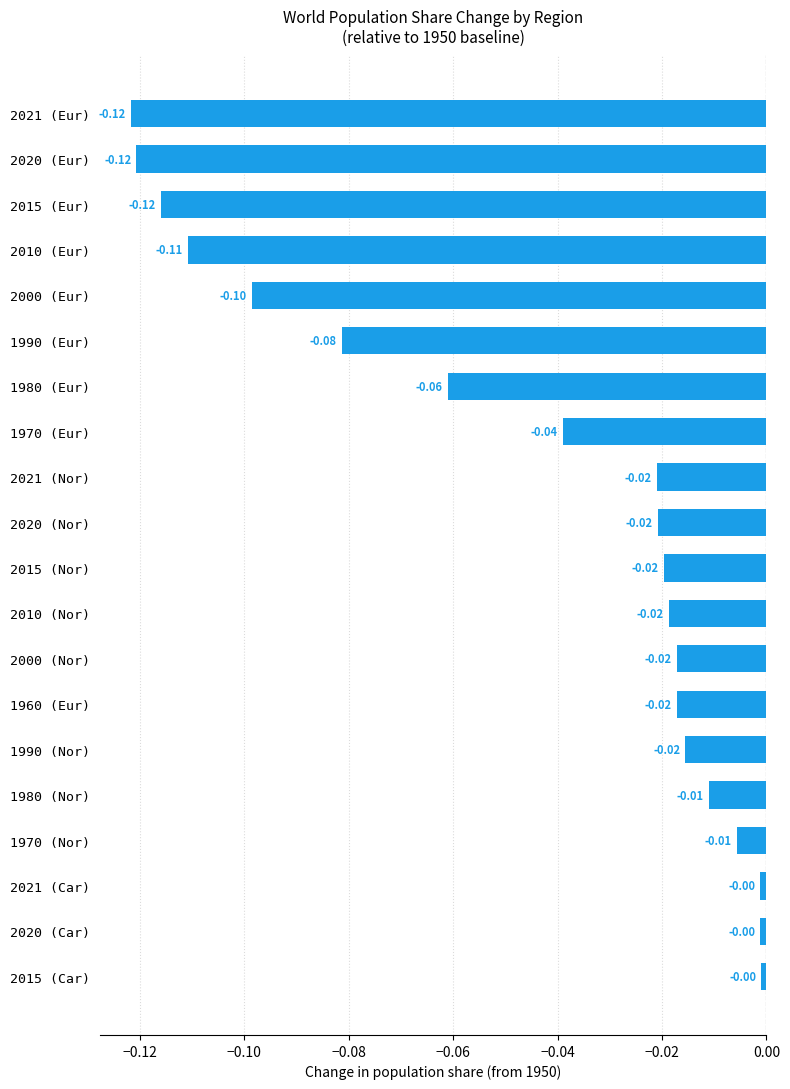

Does the chart contain any negative values?

Yes